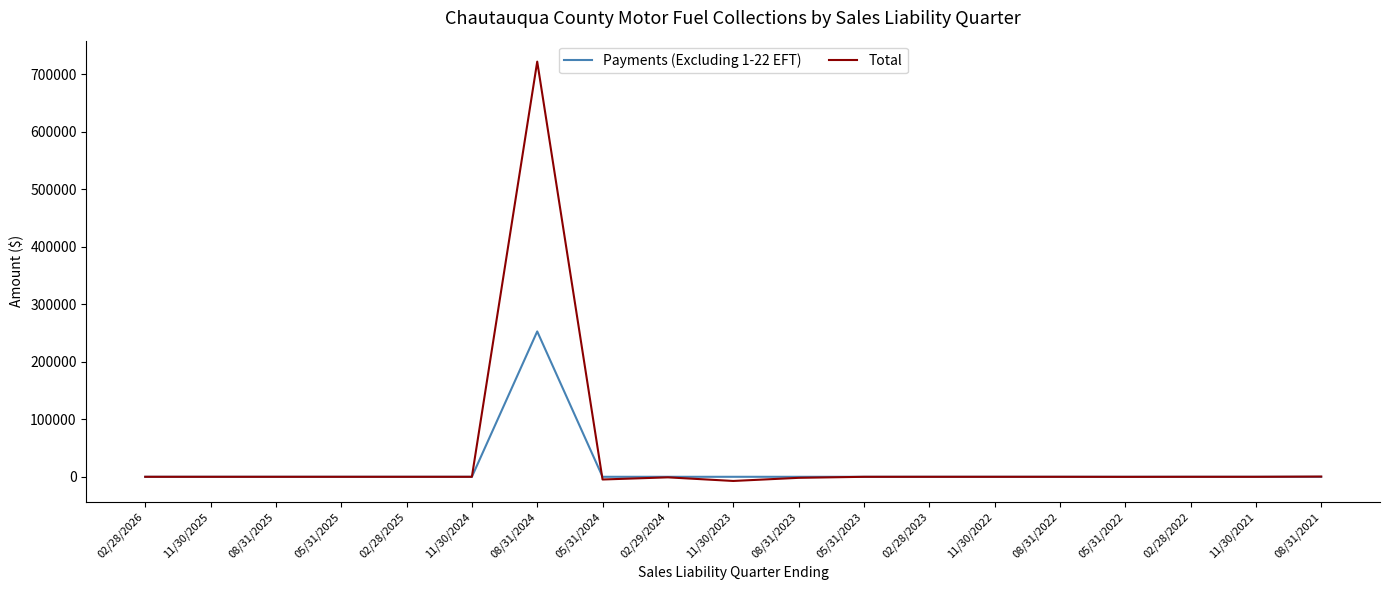

The value of Payments (Excluding 1-22 EFT) at 05/31/2022 is -111533.2. True or false?

False